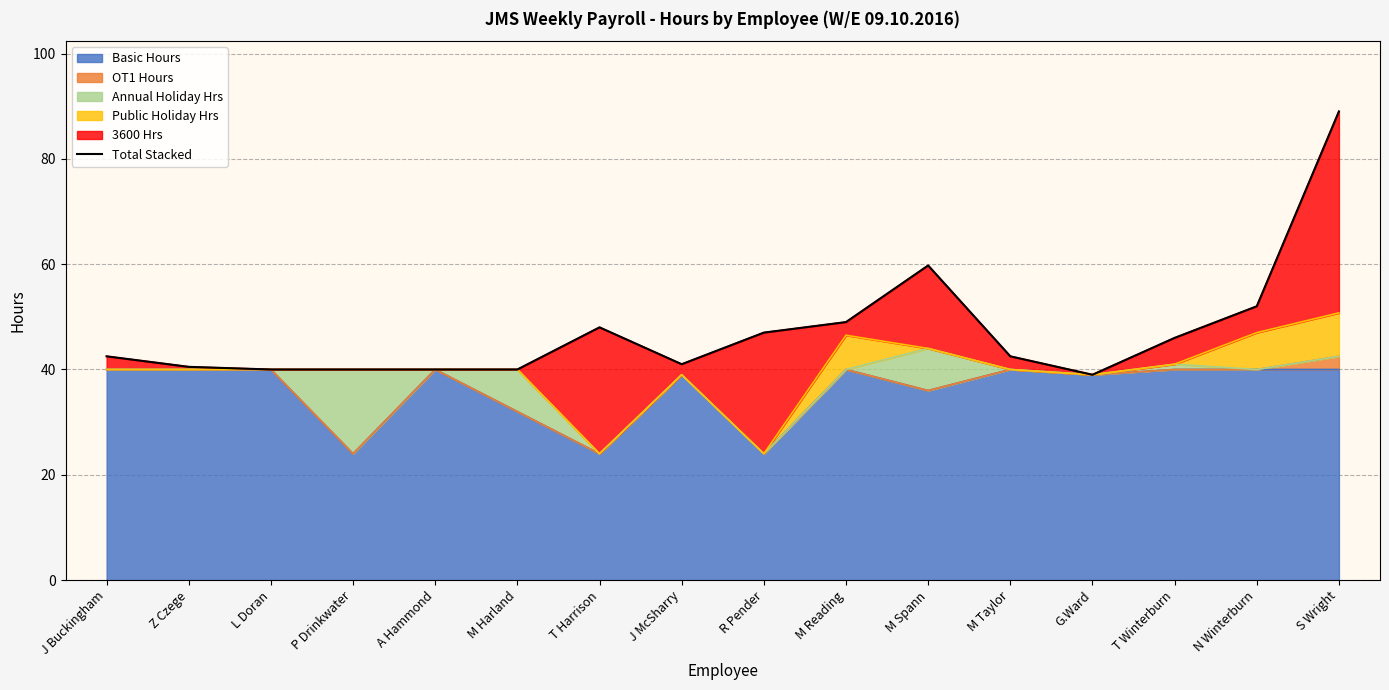

What is the ratio of the value at Z Czege to the value at S Wright?

0.5